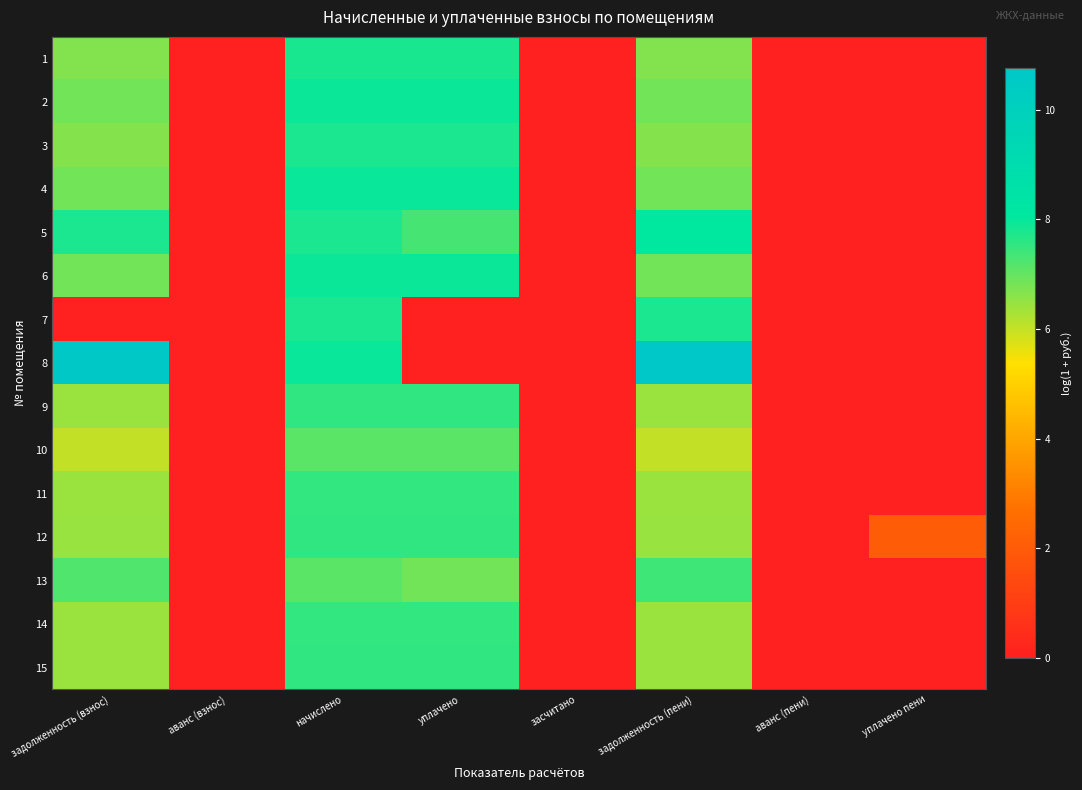

Count the number of categories in the chart.

8